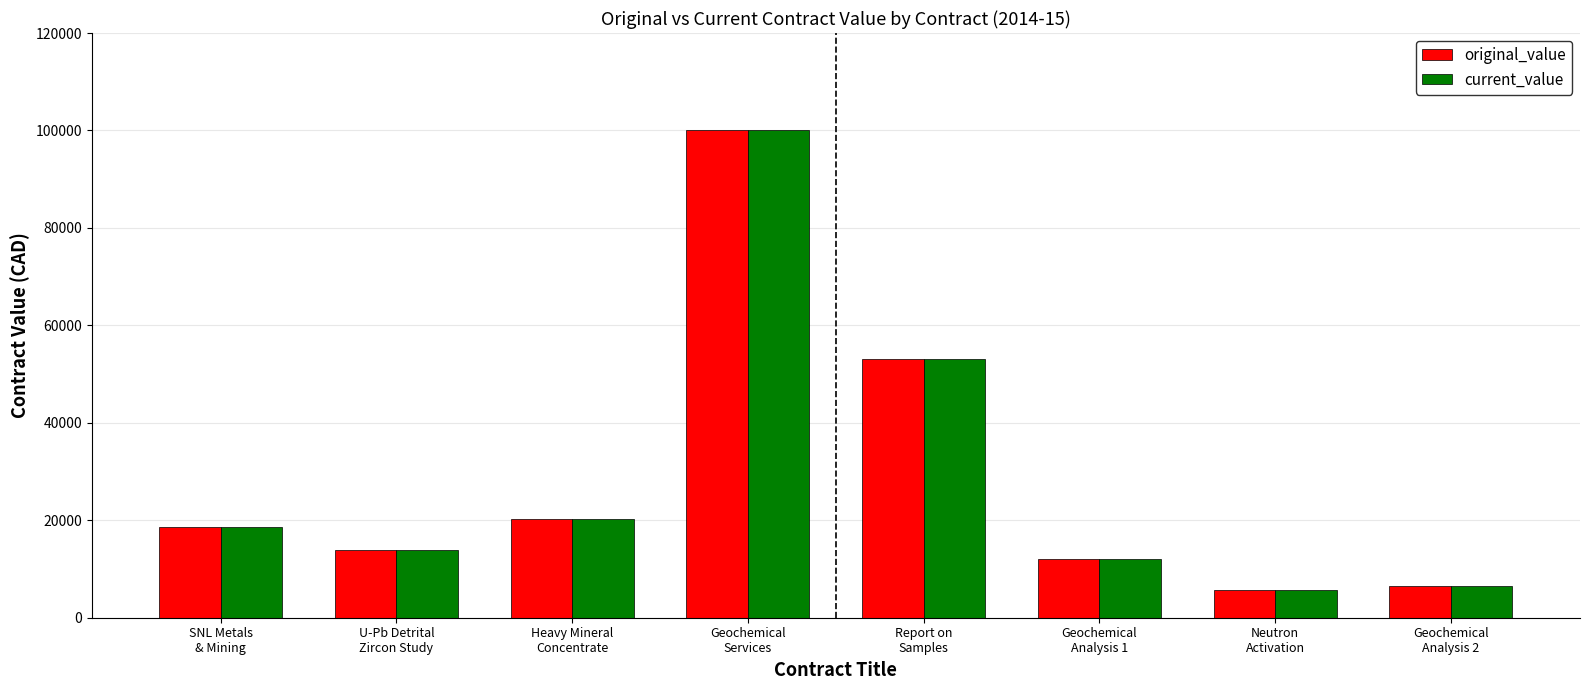

True or false: current_value has a value of 36088.1 at Report on
Samples.

False